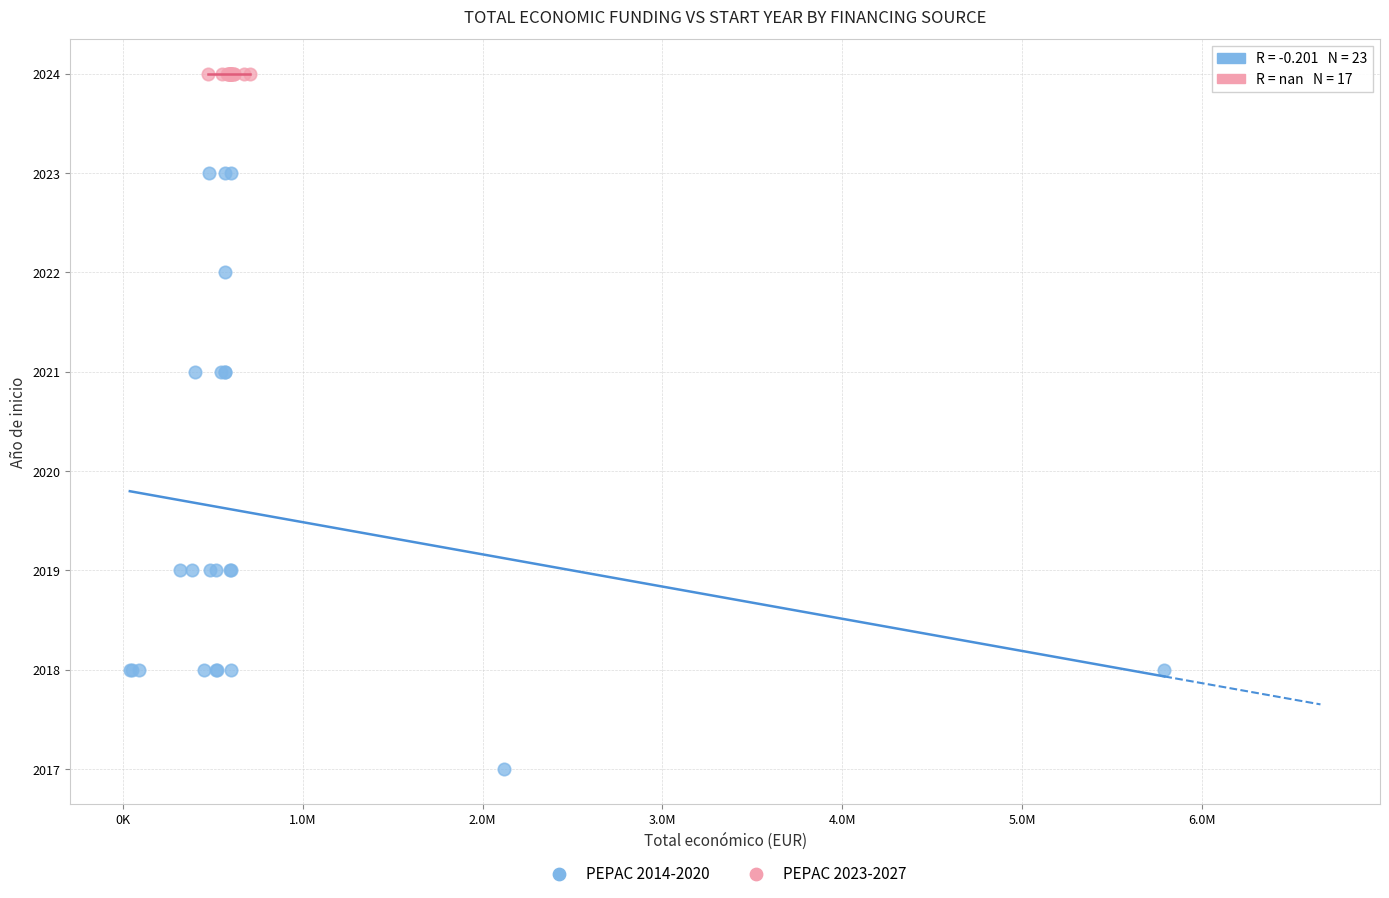

Which series contains the highest Y value?

PEPAC 2023-2027